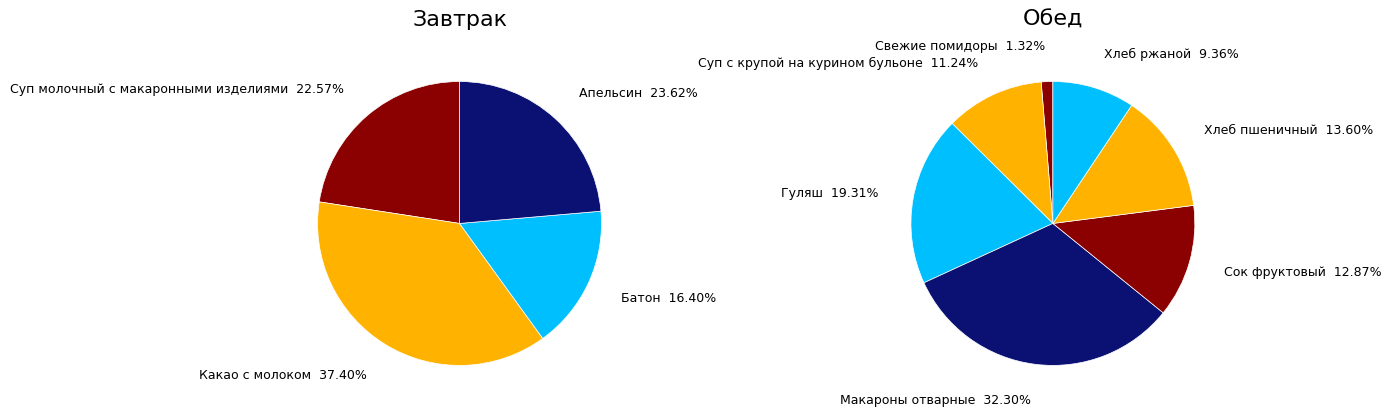

To the nearest percent, what is the difference between the Какао с молоком and Апельсин slice percentages?

14%